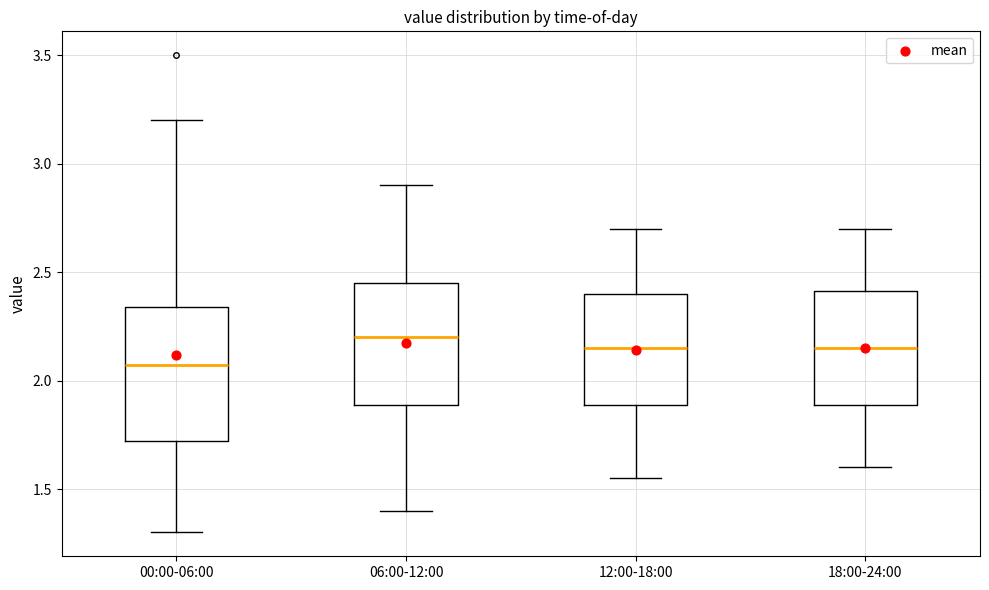

Where is the lower edge of the box for 00:00-06:00 on the y-axis? The values are not printed on the chart, so give them approximately, as read against the axis.

1.70